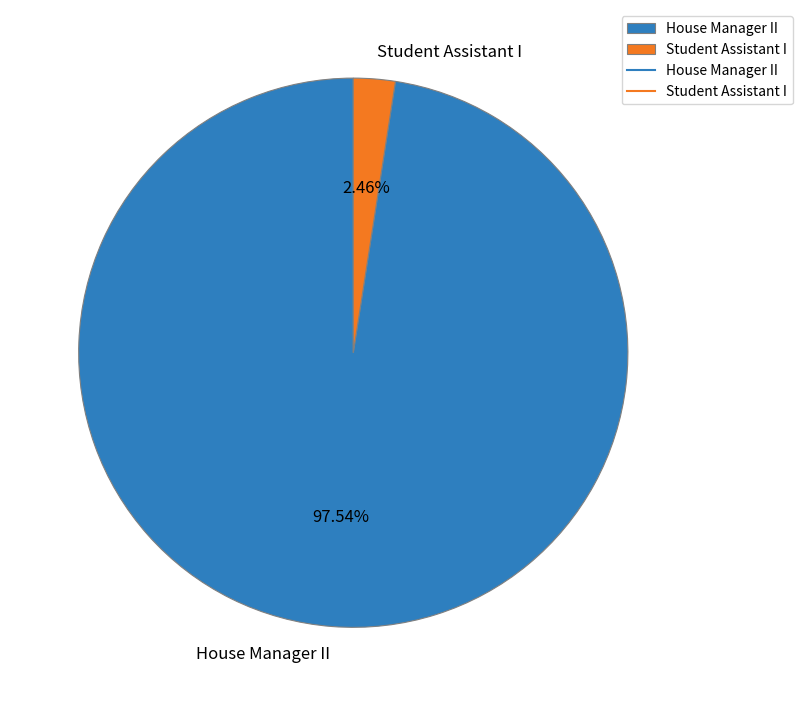

Which has a higher value, House Manager II or Student Assistant I?

House Manager II